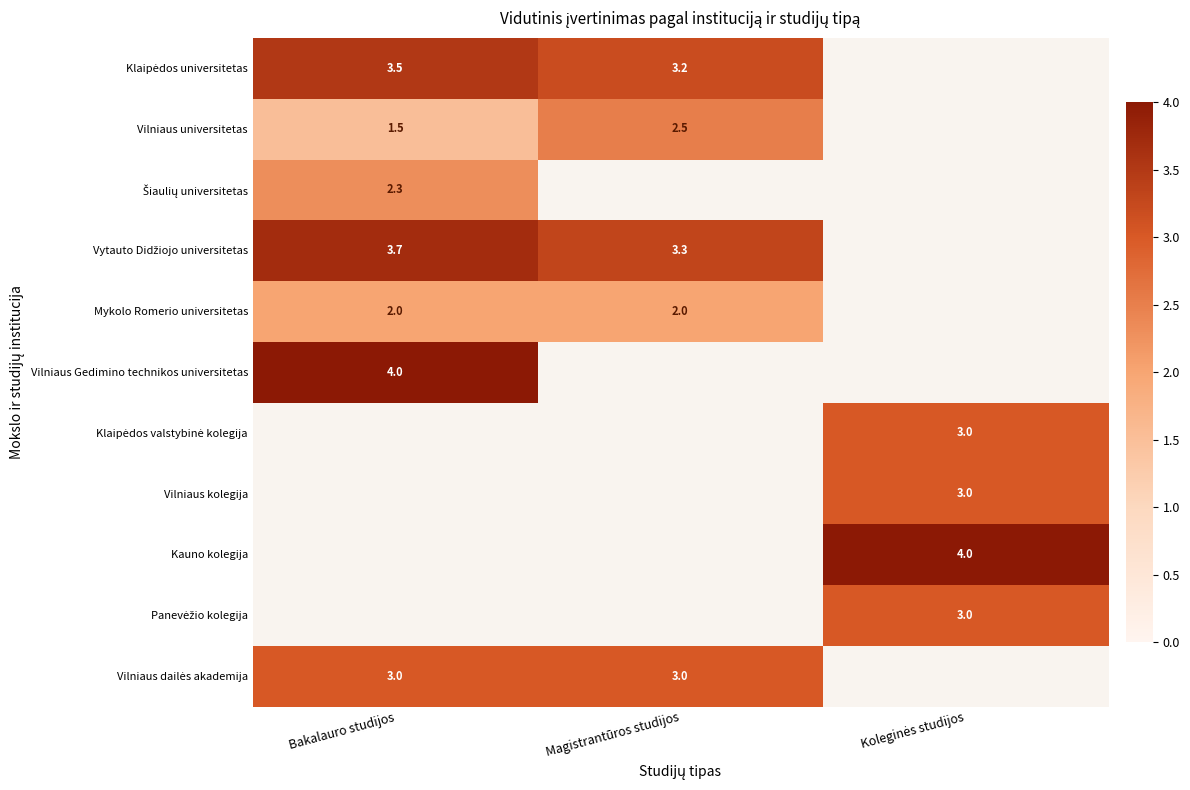

True or false: Mykolo Romerio universitetas has a value of 1.0 at Bakalauro studijos.

False